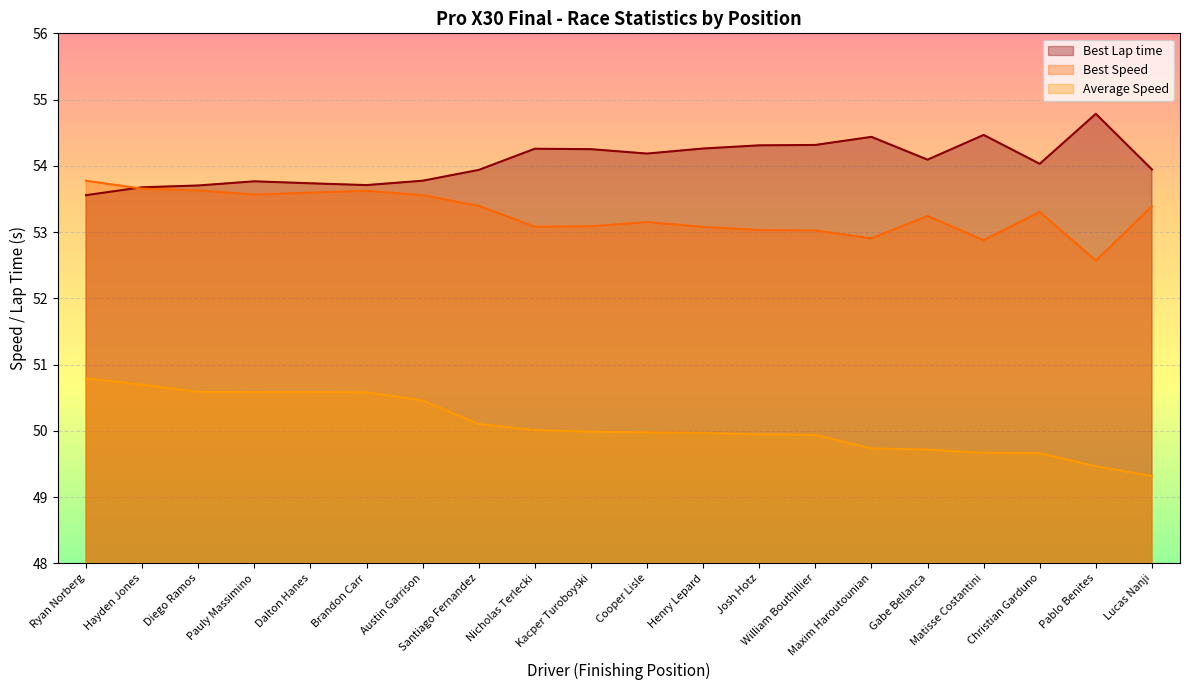

True or false: Best Speed and Total Time intersect in this chart.

False